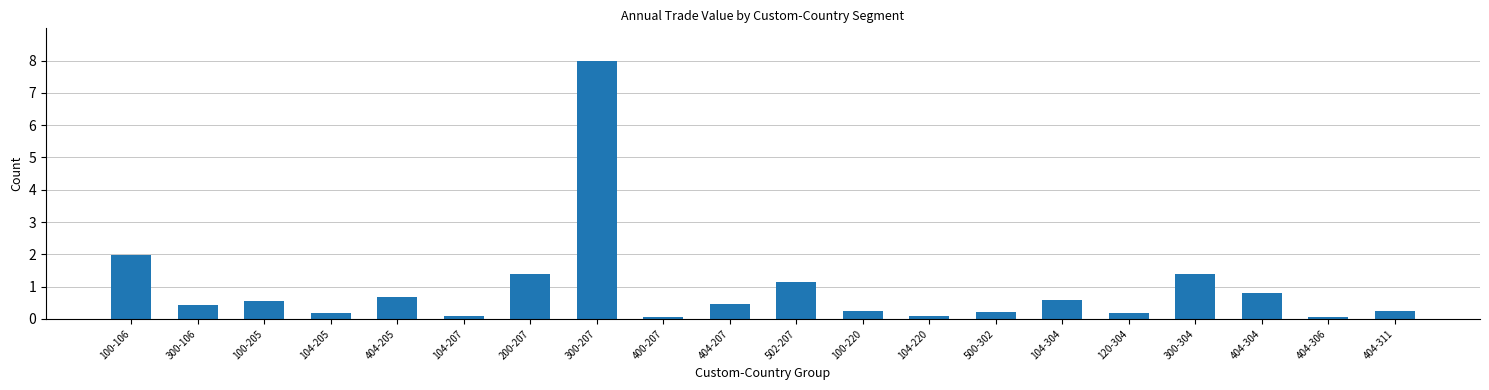

Approximately how many times larger is the value at 104-220 compared to 200-207?

0.1